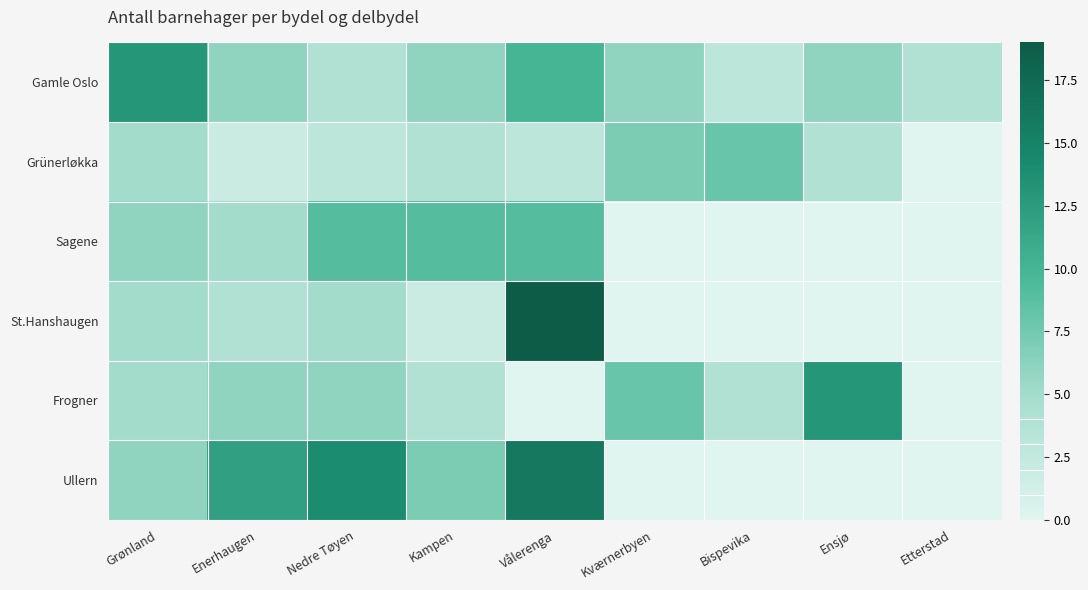

List the series in order of their peak value, lowest first.

Grünerløkka, Sagene, Gamle Oslo, Frogner, Ullern, St.Hanshaugen